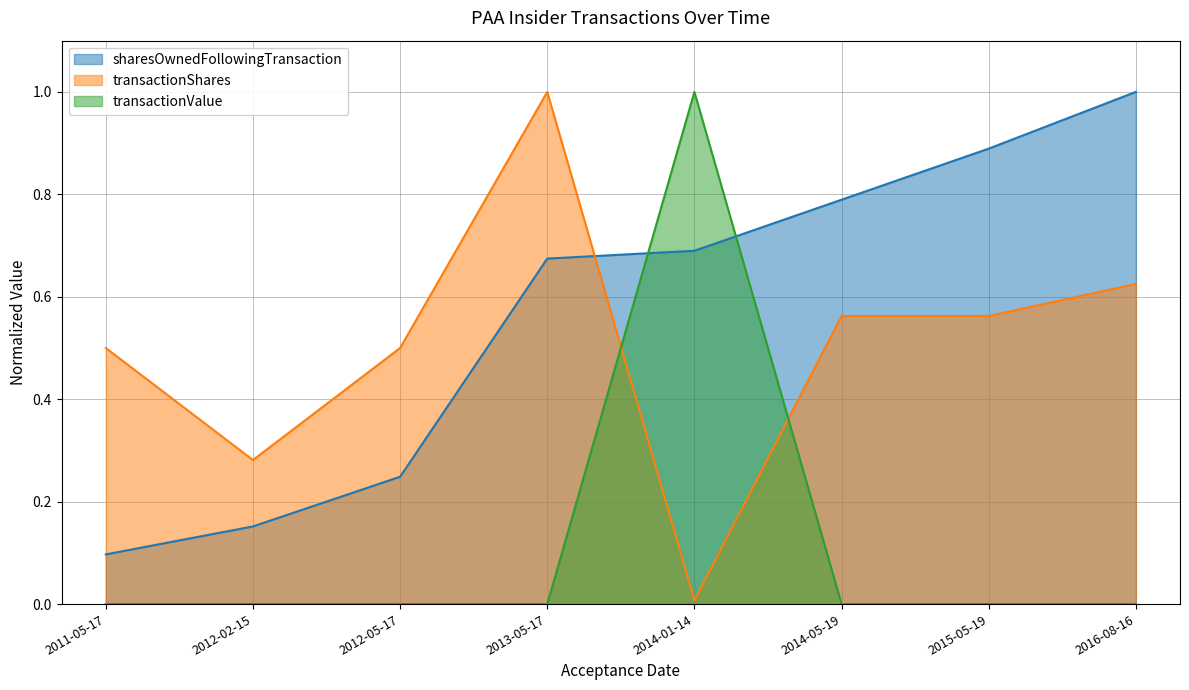

At which category does the chart reach its minimum across all series?

2011-05-17